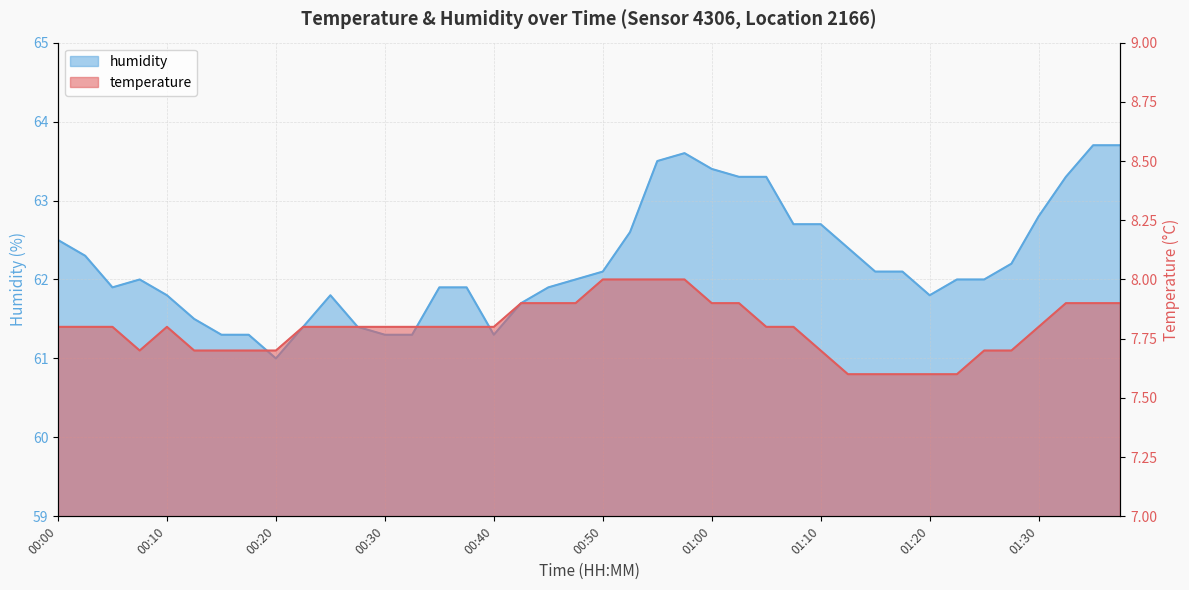

What is the difference between the maximum and minimum values in the humidity series?

2.7